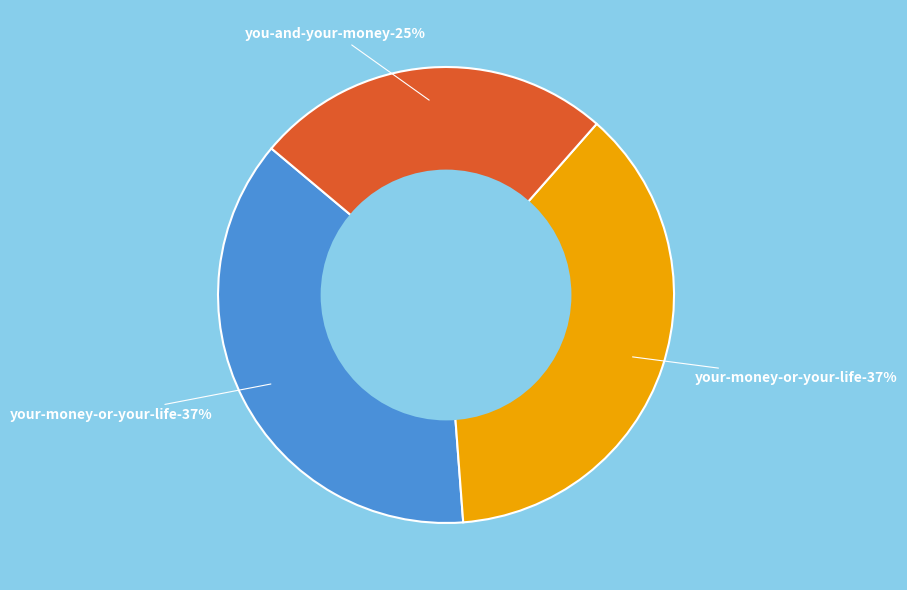

What is the largest slice in the pie chart?

Your Money or Your Life (Trade Paperback)